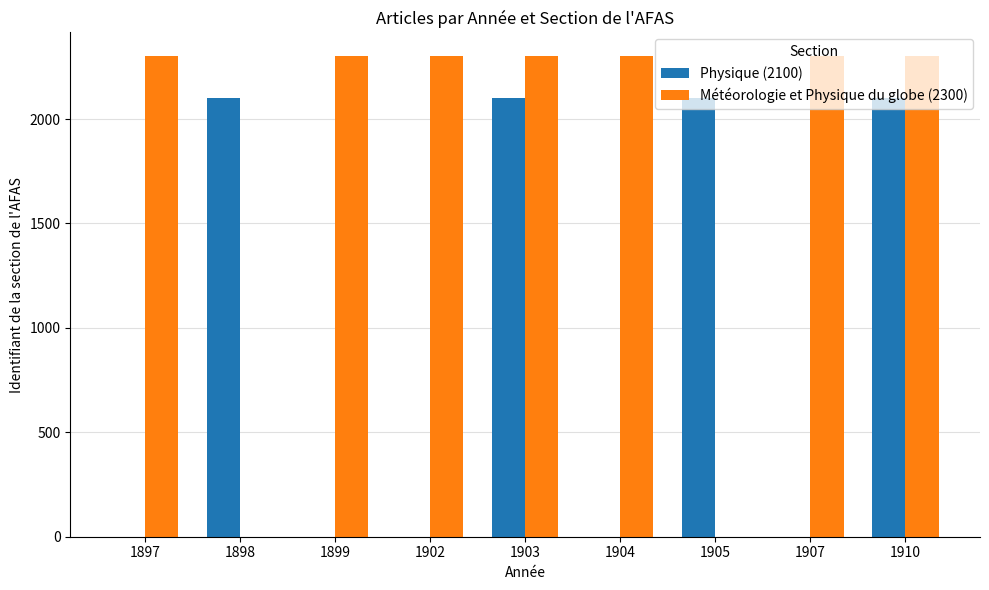

What is the total value across all series at 1904?

2300